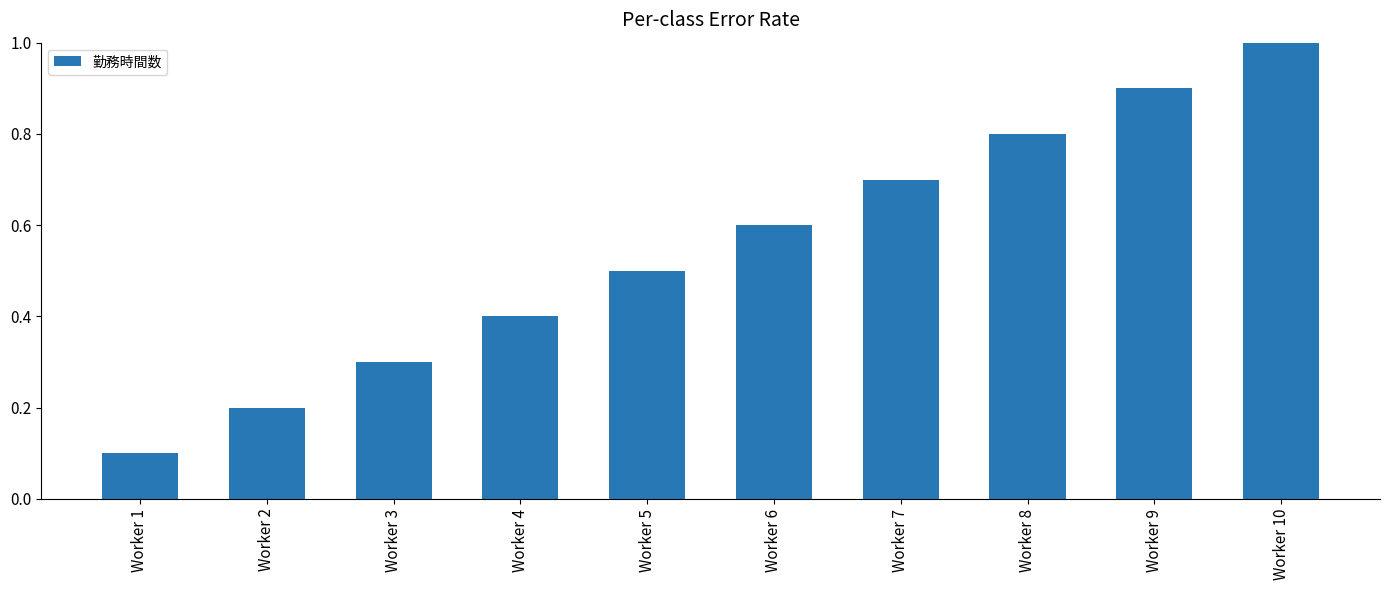

Which category has the lowest value across all series?

Worker 1